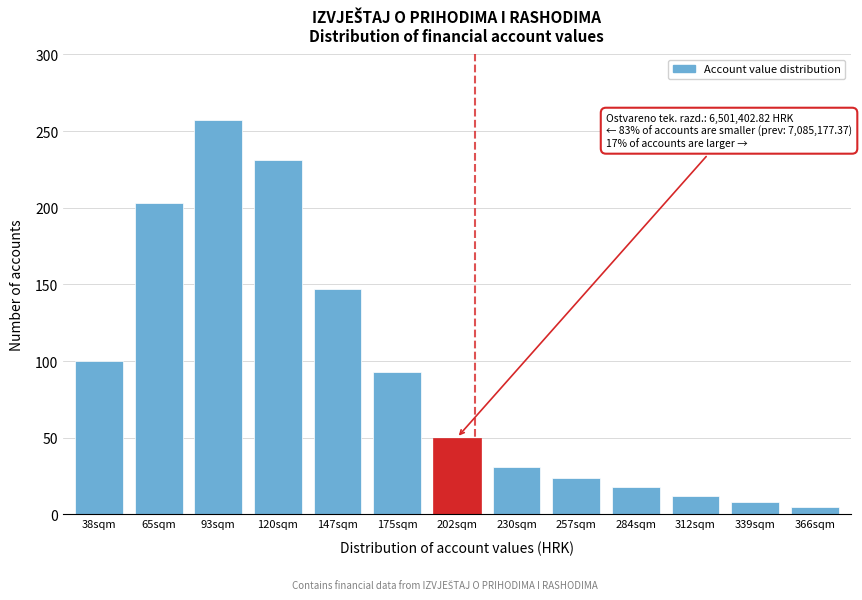

Reading left to right, what are all the values shown in this chart?

38sqm=100	65sqm=203	93sqm=257	120sqm=231	147sqm=147	175sqm=93	202sqm=50	230sqm=31	257sqm=24	284sqm=18	312sqm=12	339sqm=8	366sqm=5